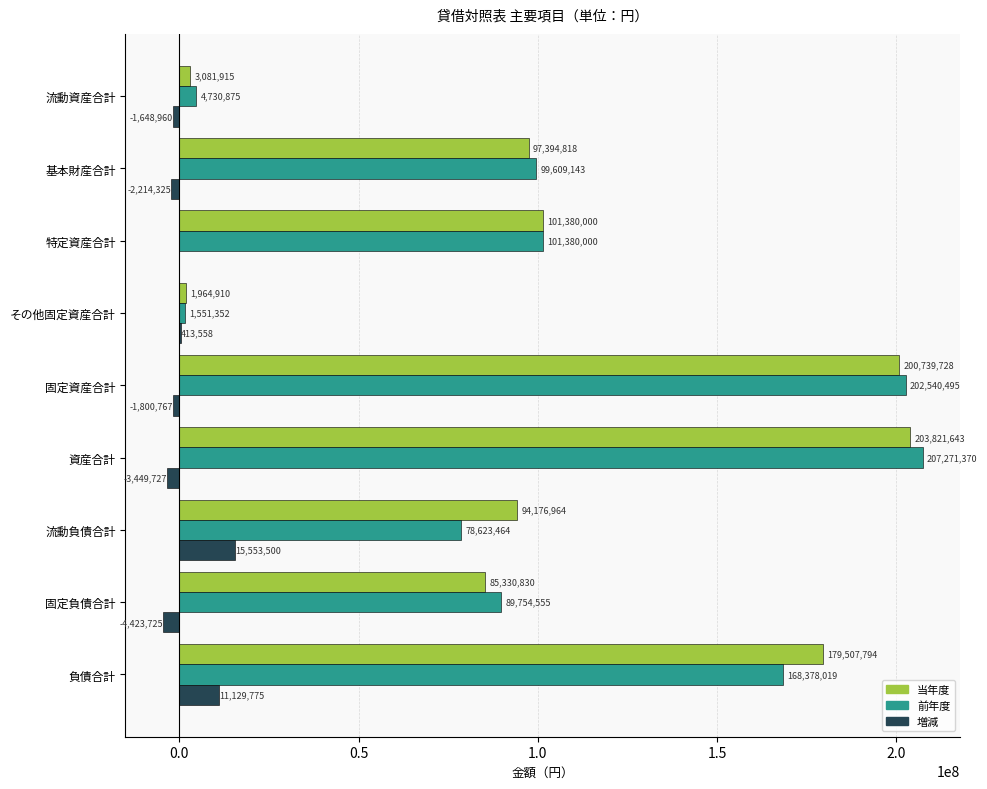

Which series changed the most between 流動負債合計 and 固定負債合計?

増減